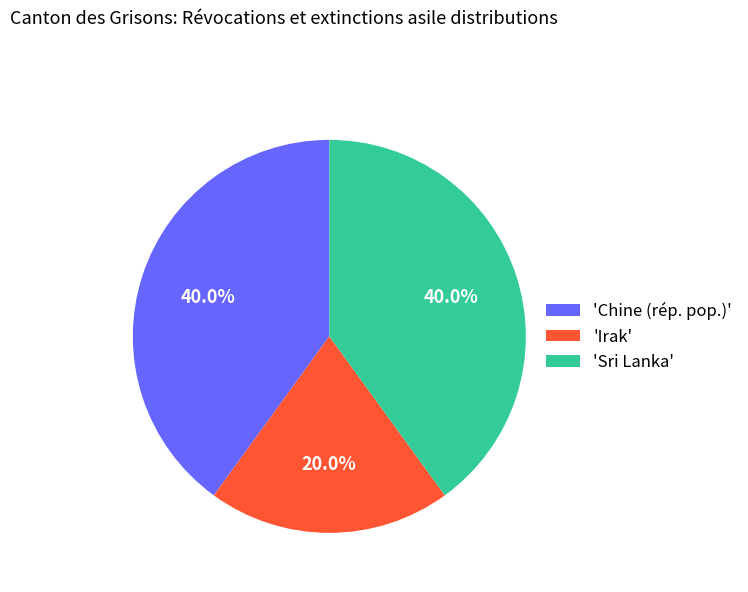

Is 'Sri Lanka' the majority of the pie?

No